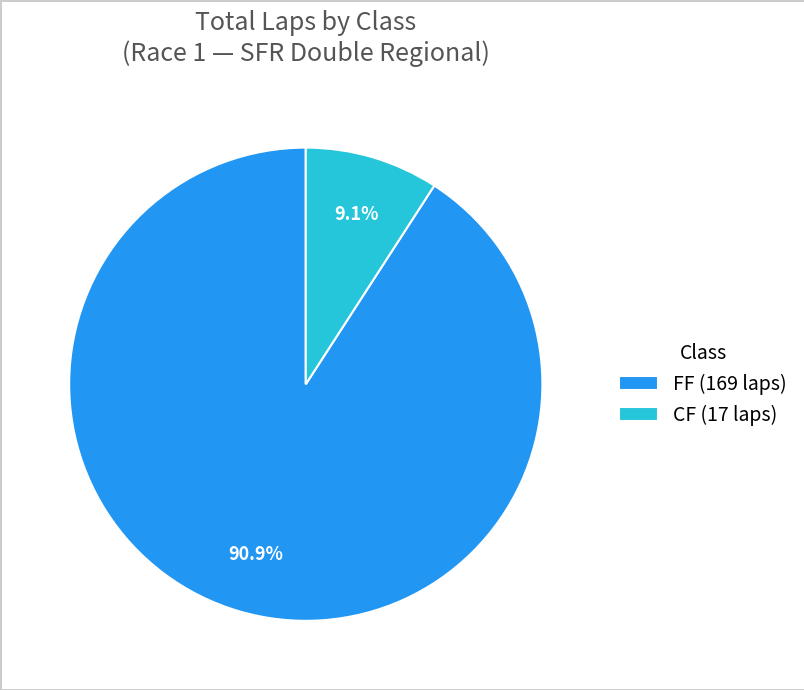

Between CF (17 laps) and FF (169 laps), which is larger?

FF (169 laps)